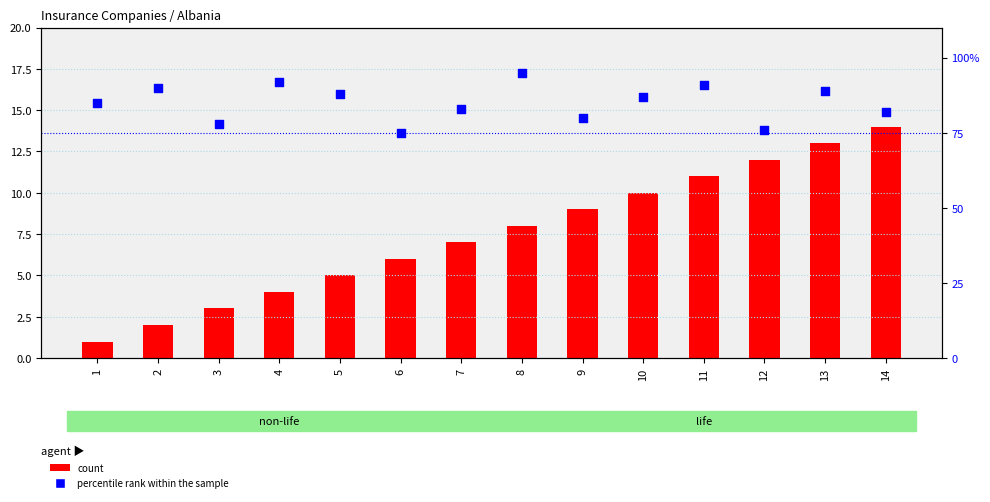

What are all the series names shown in the legend?

count, percentile rank within the sample